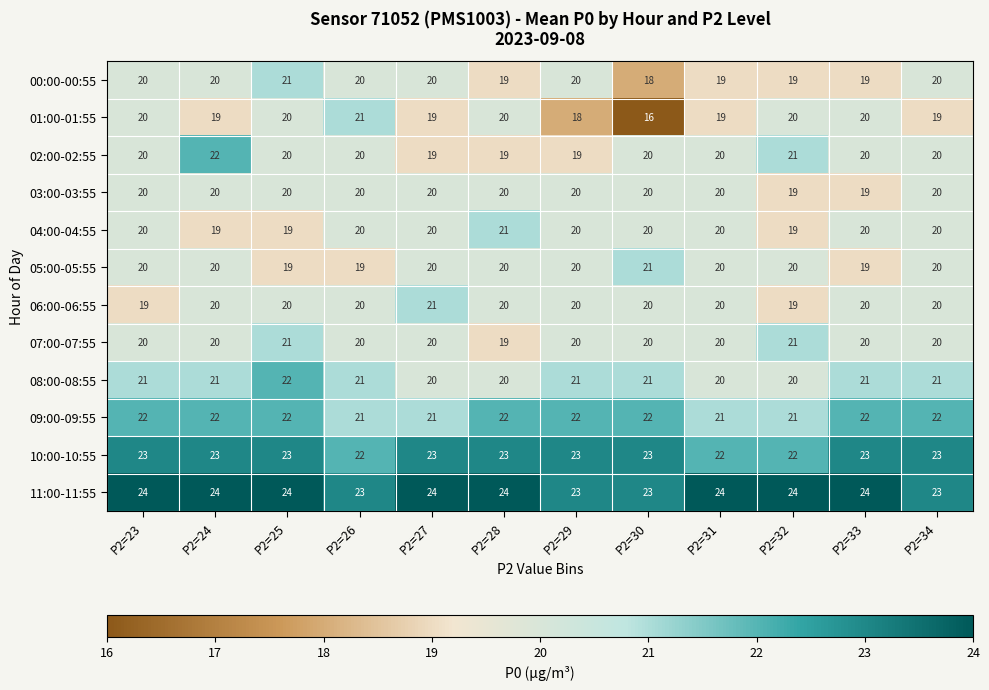

What is the maximum value for 11:00-11:55?

24